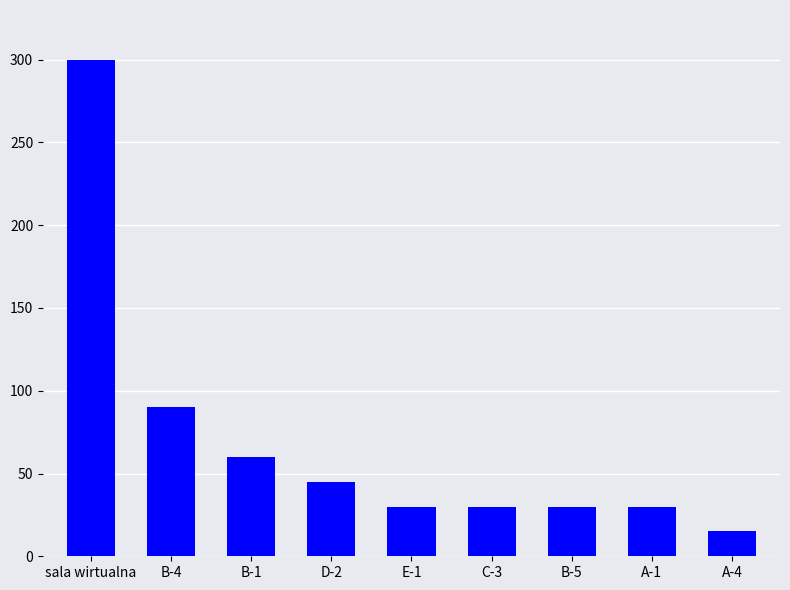

Are the bars horizontal?

No